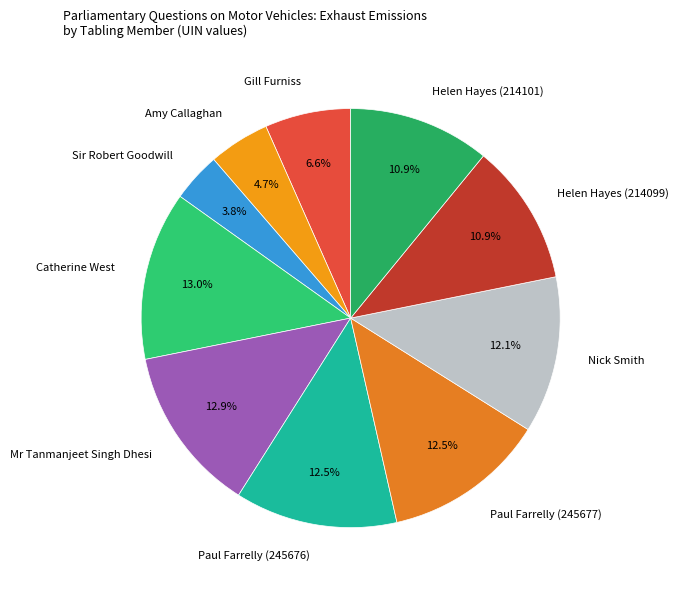

Does Catherine West represent more than half of the total?

No